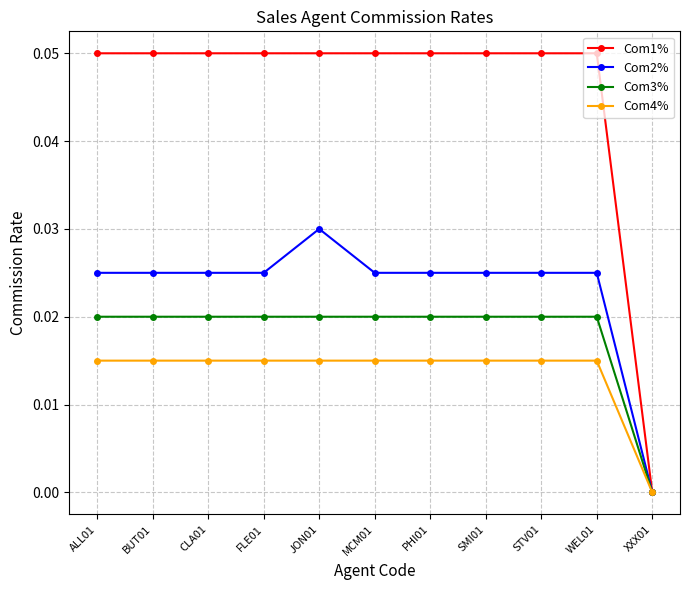

At FLE01, list the series in order from smallest to largest.

Com4%, Com3%, Com2%, Com1%